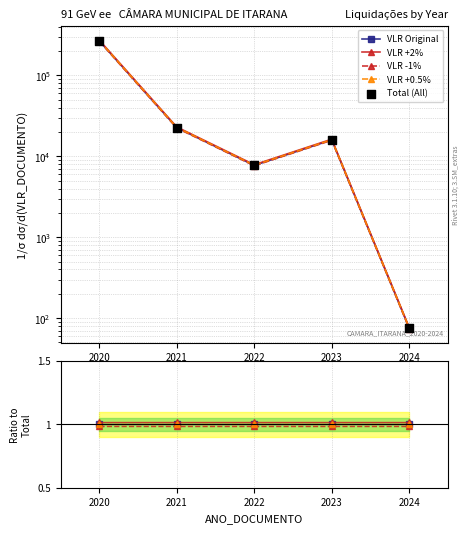

What are all the series names shown in the legend?

VLR Original, VLR +2%, VLR -1%, VLR +0.5%, Total (All)